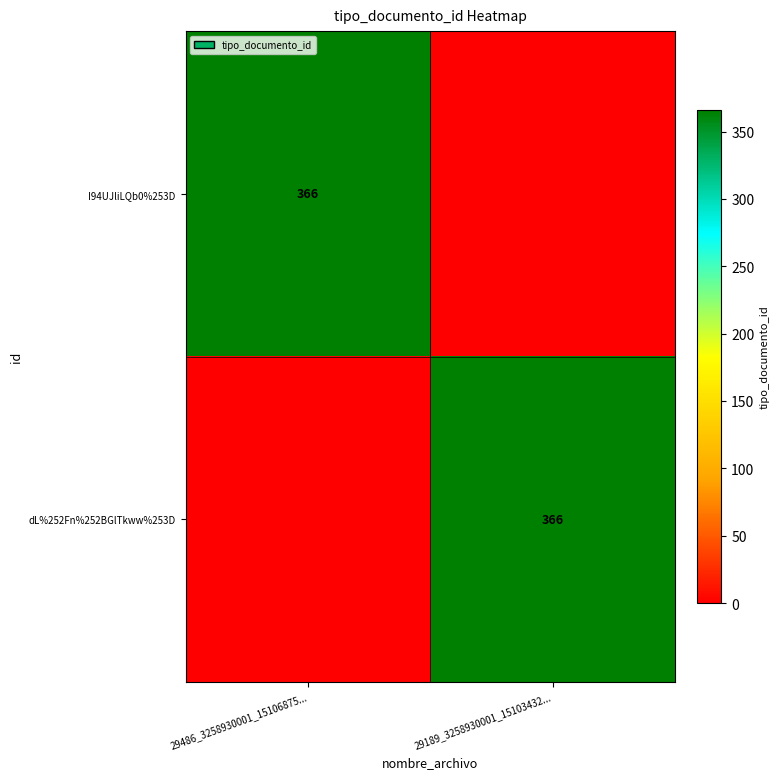

At how many categories does at least one series exceed 118?

2